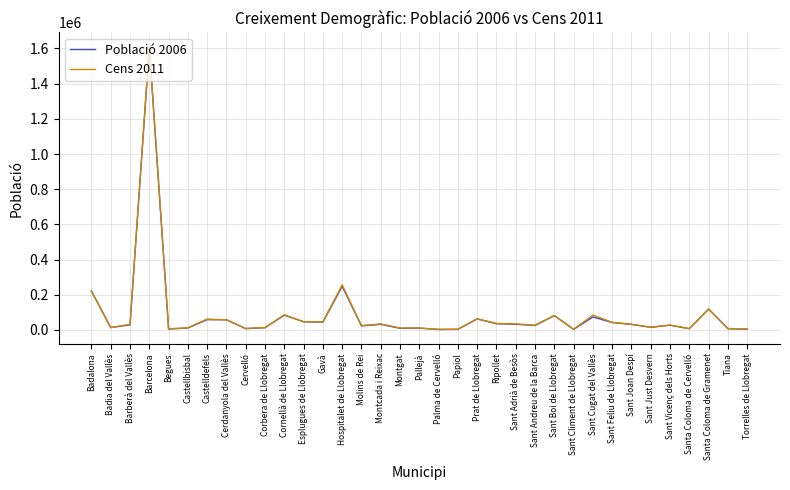

Which series changed the most between Montcada i Reixac and Sant Climent de Llobregat?

Cens 2011